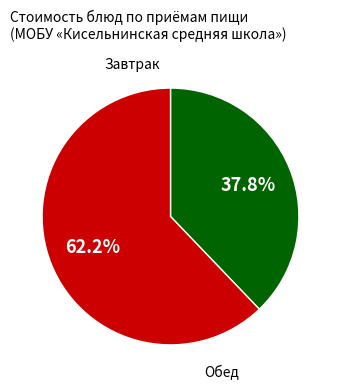

Count the number of slices in the pie.

2